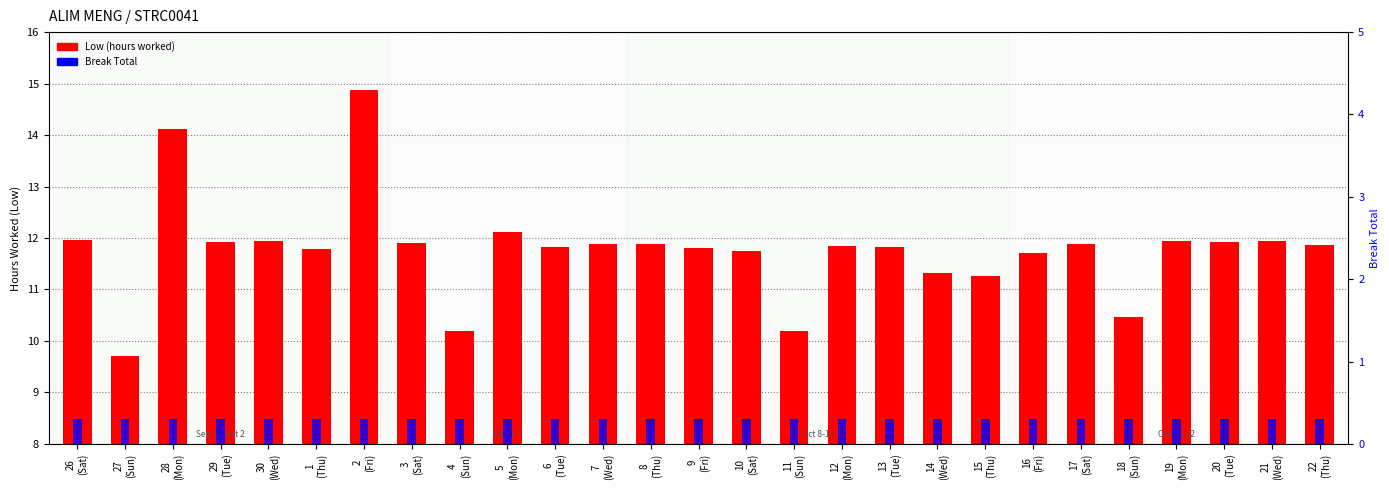

Reading right to left, list all the values displayed in this chart.

Low (hours worked): 11.9	11.9	11.9	11.9	10.5	11.9	11.7	11.3	11.3	11.8	11.8	10.2	11.8	11.8	11.9	11.9	11.8	12.1	10.2	11.9	14.9	11.8	11.9	11.9	14.1	9.7	12.0
Break Total (0): 0.3	0.3	0.3	0.3	0.3	0.3	0.3	0.3	0.3	0.3	0.3	0.3	0.3	0.3	0.3	0.3	0.3	0.3	0.3	0.3	0.3	0.3	0.3	0.3	0.3	0.3	0.3